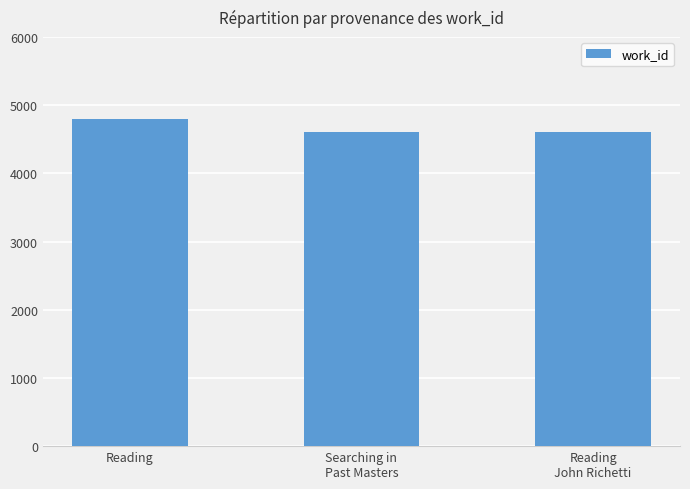

How many bars are there in total?

3